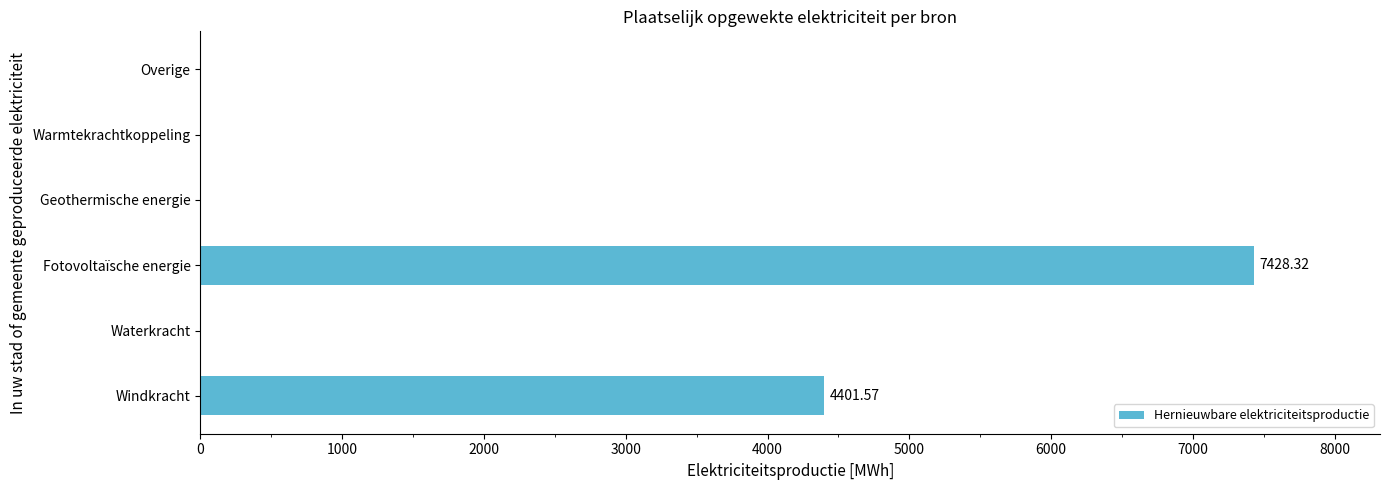

What is the change in value from Windkracht to Warmtekrachtkoppeling?

-4401.6